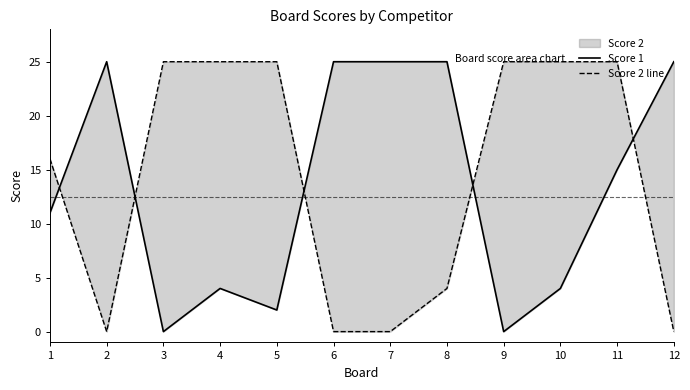

Which series has the widest spread of values?

Score 1